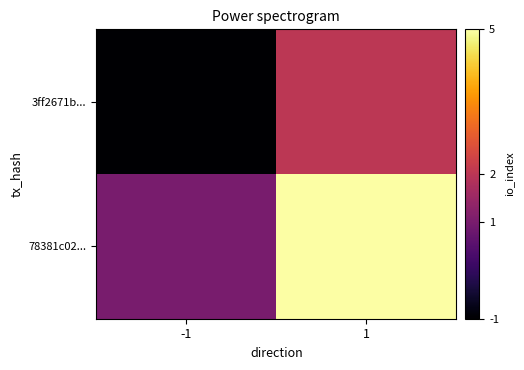

What is the maximum value shown in the chart?

5